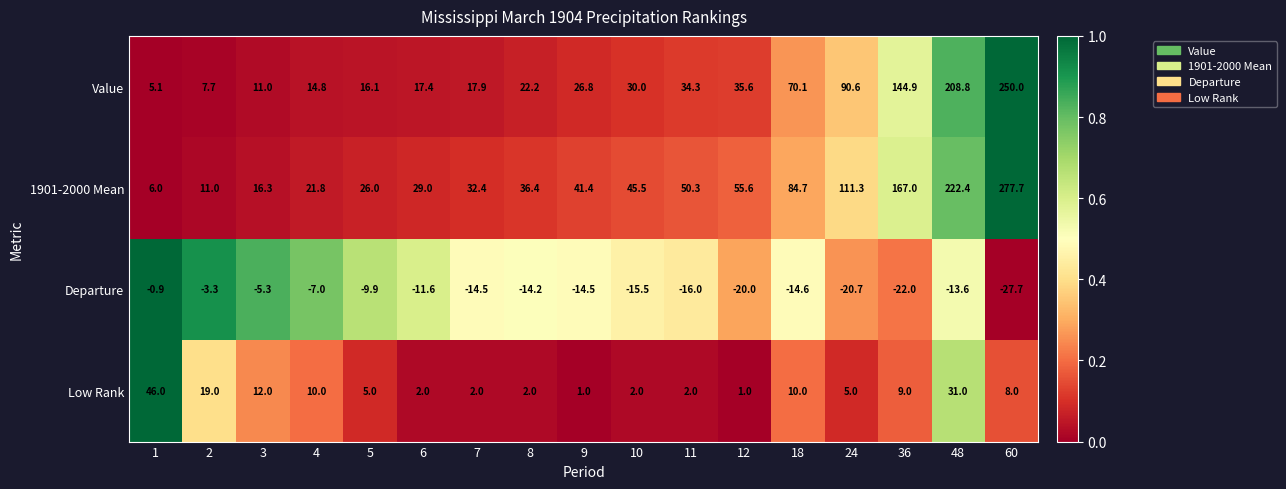

Rank the series at 18 from lowest to highest value.

Departure, Low Rank, Value, 1901-2000 Mean